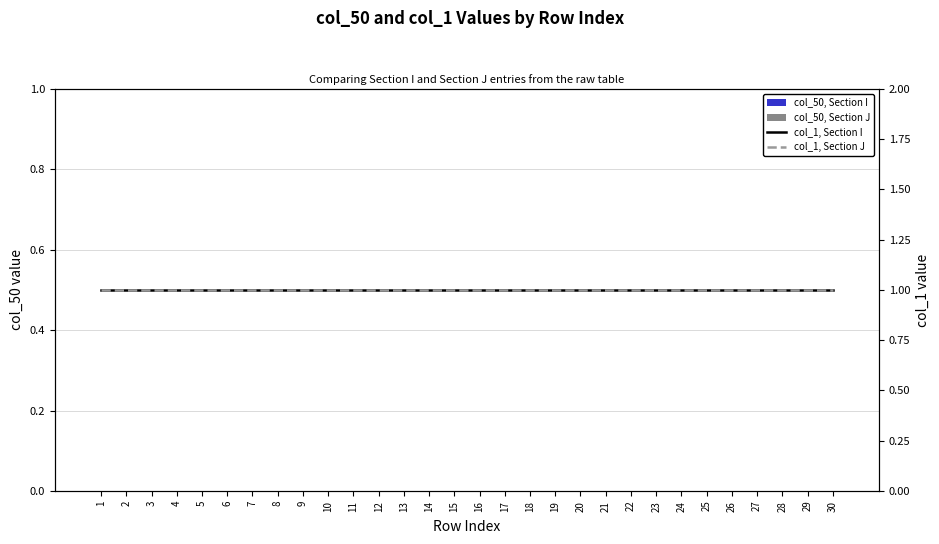

What is the value of the col_1, Section I bar at the 20th from the left?

1